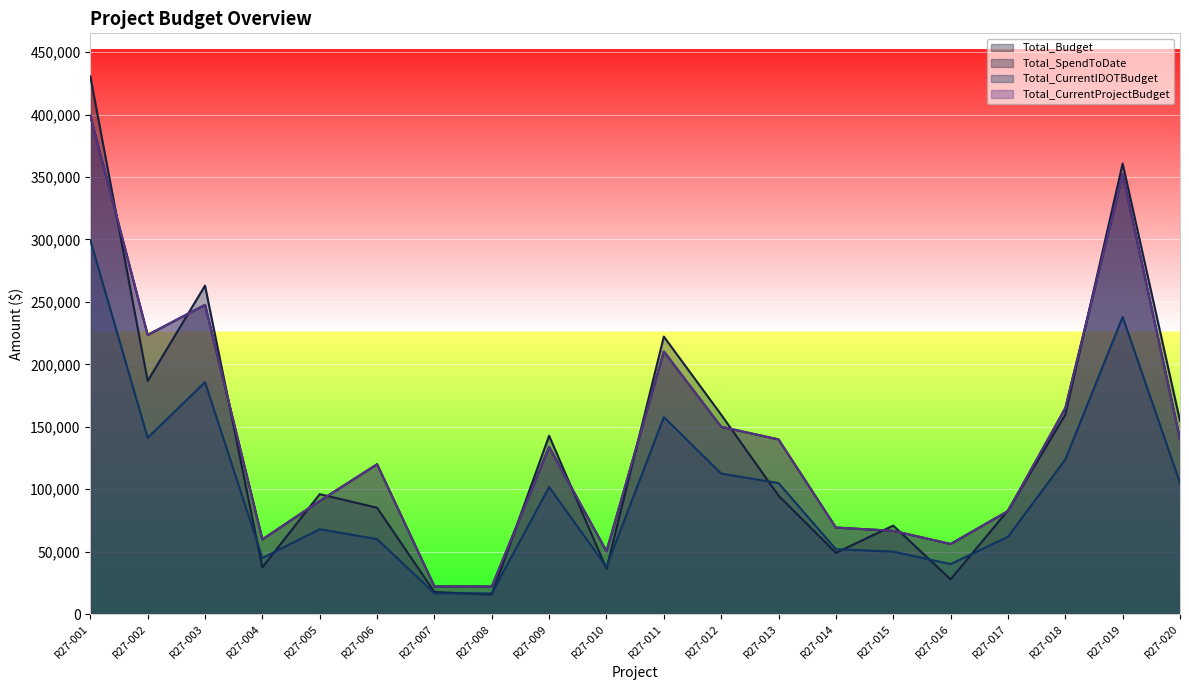

At R27-004, list the series in order from smallest to largest.

Total_SpendToDate, Total_CurrentIDOTBudget, Total_Budget, Total_CurrentProjectBudget